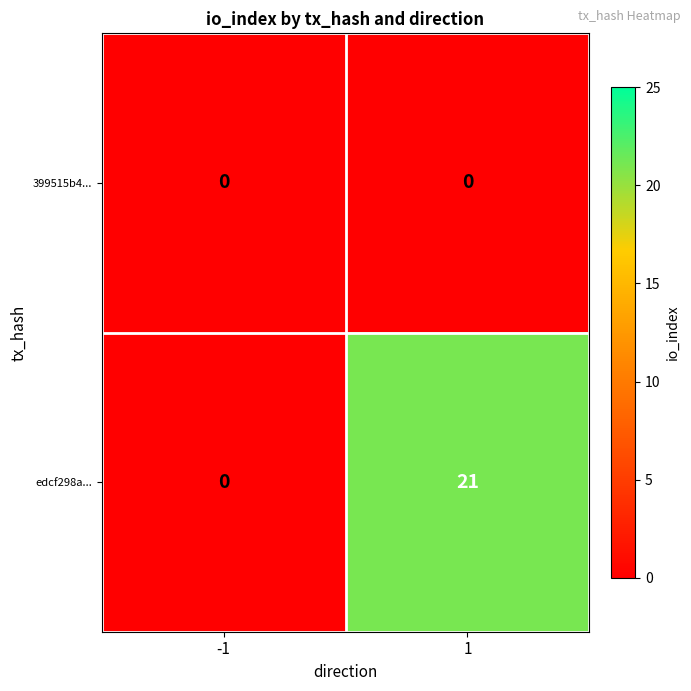

Which series has the widest spread of values?

edcf298a...